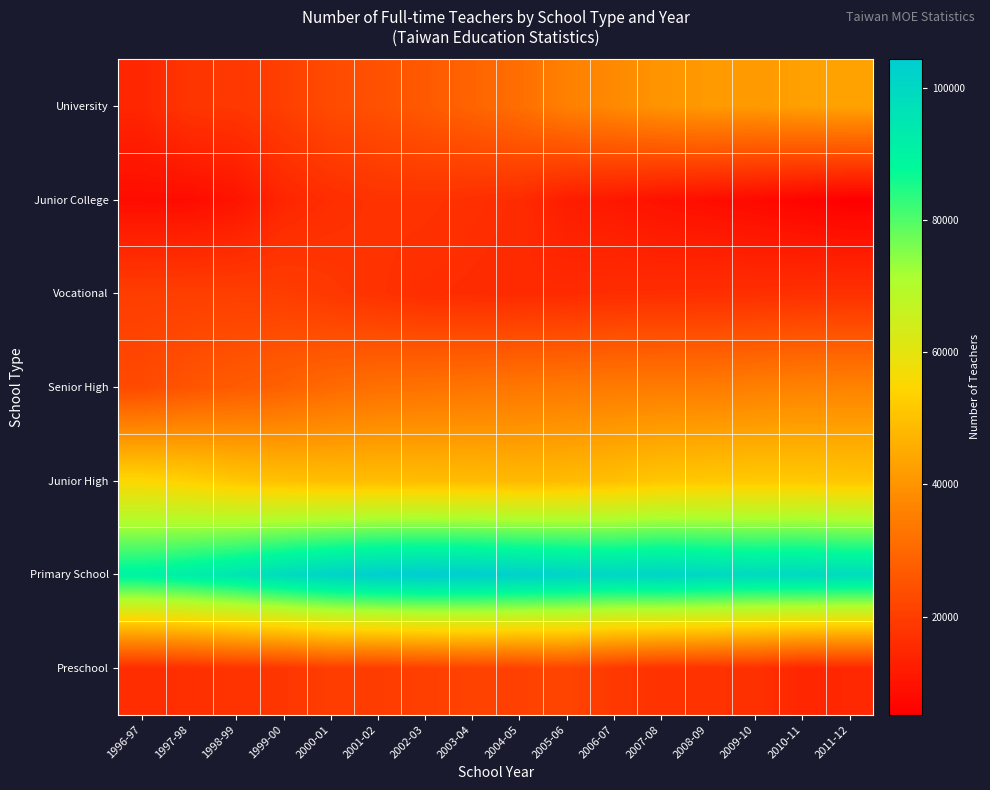

Reading left to right, what are all the values shown in this chart?

Preschool: 1996-97=16076	1997-98=16543	1998-99=17795	1999-00=18168	2000-01=20099	2001-02=19799	2002-03=20457	2003-04=21251	2004-05=20894	2005-06=21833	2006-07=19037	2007-08=17403	2008-09=17369	2009-10=16904	2010-11=14630	2011-12=14918
Primary School: 1996-97=90127	1997-98=92104	1998-99=95029	1999-00=98745	2000-01=101581	2001-02=103501	2002-03=104300	2003-04=103803	2004-05=102882	2005-06=101662	2006-07=100692	2007-08=101360	2008-09=100206	2009-10=99155	2010-11=99562	2011-12=98559
Junior High: 1996-97=55129	1997-98=53611	1998-99=51452	1999-00=50190	2000-01=49394	2001-02=49318	2002-03=49098	2003-04=48845	2004-05=48285	2005-06=48797	2006-07=49749	2007-08=51327	2008-09=51777	2009-10=51899	2010-11=51965	2011-12=51200
Senior High: 1996-97=23117	1997-98=25390	1998-99=27003	1999-00=28316	2000-01=30471	2001-02=31894	2002-03=32401	2003-04=33122	2004-05=33643	2005-06=34112	2006-07=34581	2007-08=34748	2008-09=34759	2009-10=35580	2010-11=36257	2011-12=36407
Vocational: 1996-97=20191	1997-98=20410	1998-99=20402	1999-00=20203	2000-01=18812	2001-02=17397	2002-03=16211	2003-04=15771	2004-05=15504	2005-06=15590	2006-07=16168	2007-08=16258	2008-09=16470	2009-10=16585	2010-11=16906	2011-12=16976
Junior College: 1996-97=8502	1997-98=8464	1998-99=10125	1999-00=14295	2000-01=16295	2001-02=17528	2002-03=17551	2003-04=16738	2004-05=15777	2005-06=12330	2006-07=11225	2007-08=9646	2008-09=8736	2009-10=7769	2010-11=6318	2011-12=5196
University: 1996-97=14560	1997-98=18099	1998-99=18597	1999-00=20449	2000-01=23270	2001-02=24547	2002-03=26560	2003-04=28964	2004-05=31470	2005-06=35717	2006-07=37770	2007-08=40162	2008-09=41342	2009-10=41422	2010-11=42768	2011-12=43445